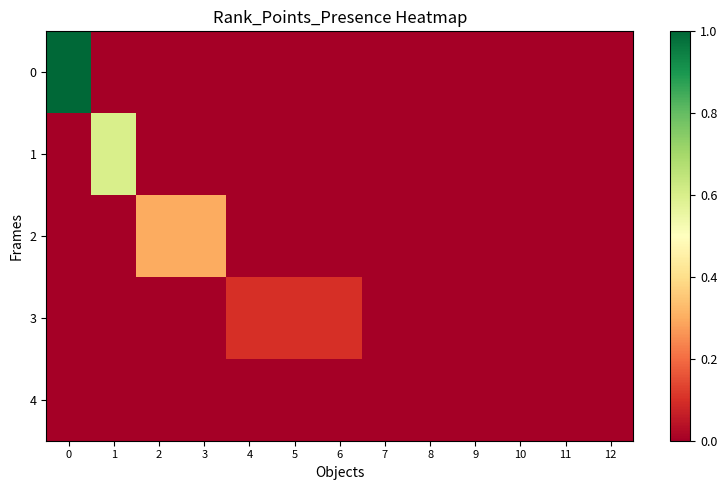

Reading left to right, extract all data points from this chart.

0: 0=1.0	1=0.0	2=0.0	3=0.0	4=0.0	5=0.0	6=0.0	7=0.0	8=0.0	9=0.0	10=0.0	11=0.0	12=0.0
1: 0=0.0	1=0.6	2=0.0	3=0.0	4=0.0	5=0.0	6=0.0	7=0.0	8=0.0	9=0.0	10=0.0	11=0.0	12=0.0
2: 0=0.0	1=0.0	2=0.3	3=0.3	4=0.0	5=0.0	6=0.0	7=0.0	8=0.0	9=0.0	10=0.0	11=0.0	12=0.0
3: 0=0.0	1=0.0	2=0.0	3=0.0	4=0.1	5=0.1	6=0.1	7=0.0	8=0.0	9=0.0	10=0.0	11=0.0	12=0.0
4: 0=0.0	1=0.0	2=0.0	3=0.0	4=0.0	5=0.0	6=0.0	7=0.0	8=0.0	9=0.0	10=0.0	11=0.0	12=0.0